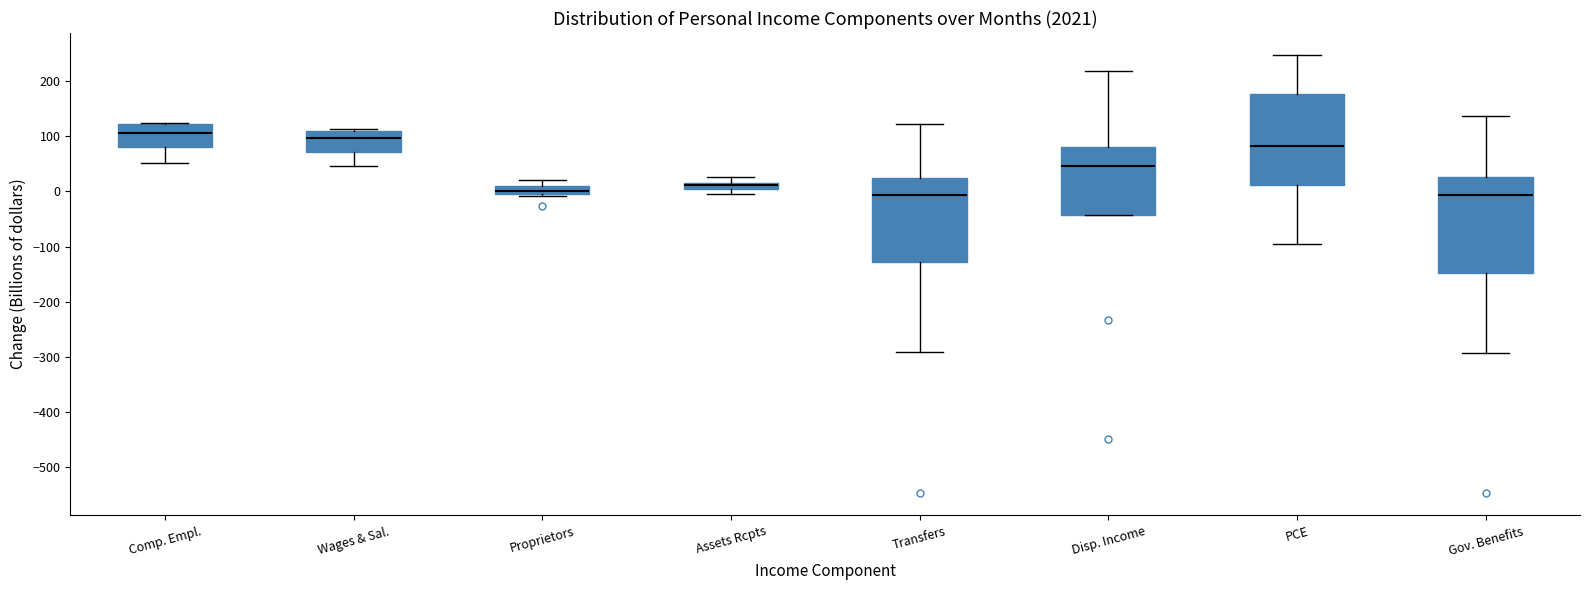

Where is the upper edge of the box for Proprietors on the y-axis? The values are not printed on the chart, so give them approximately, as read against the axis.

10